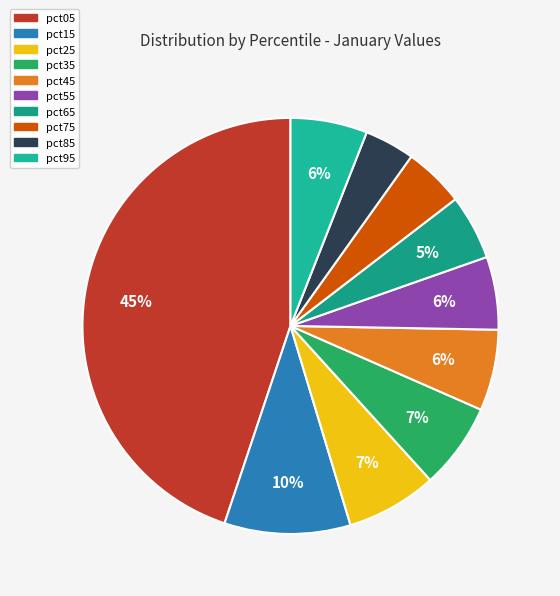

Rank the categories by value from highest to lowest.

pct05, pct15, pct25, pct35, pct45, pct95, pct55, pct65, pct75, pct85